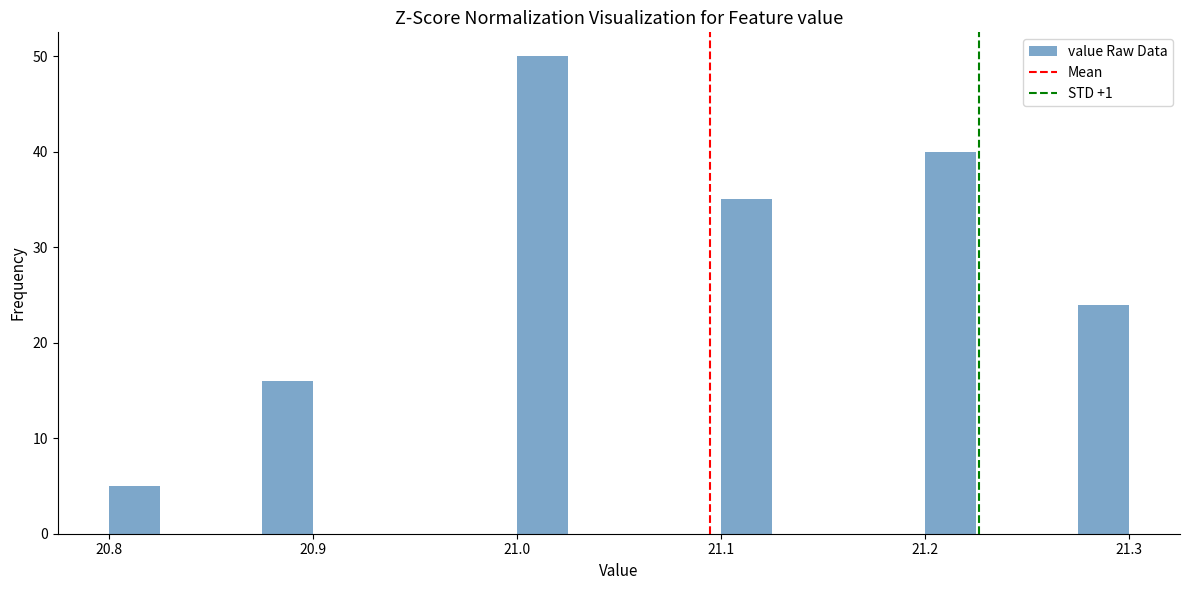

Around what value on the x-axis is the tallest bar? Give the approximate position of its centre, as read against the axis.

21.01